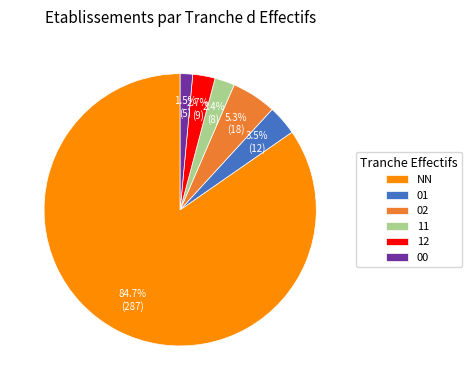

What is the majority slice?

NN